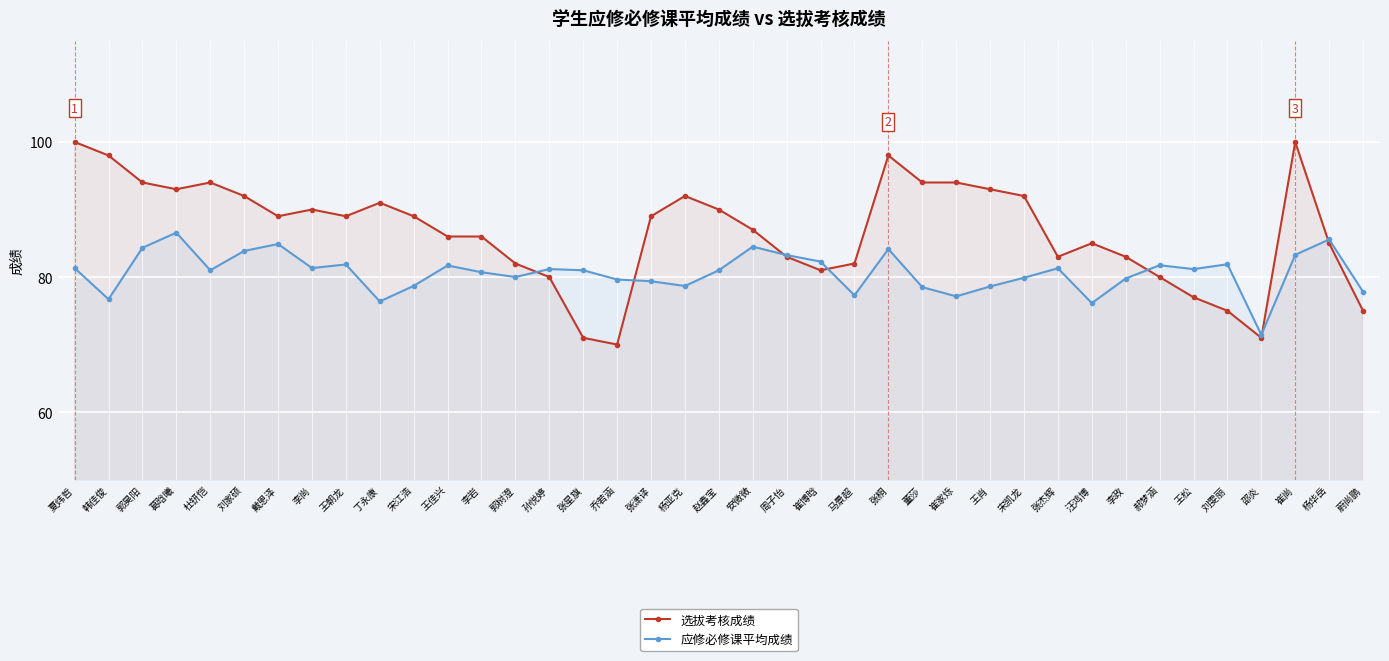

Which series has the largest range (max minus min)?

选拔考核成绩